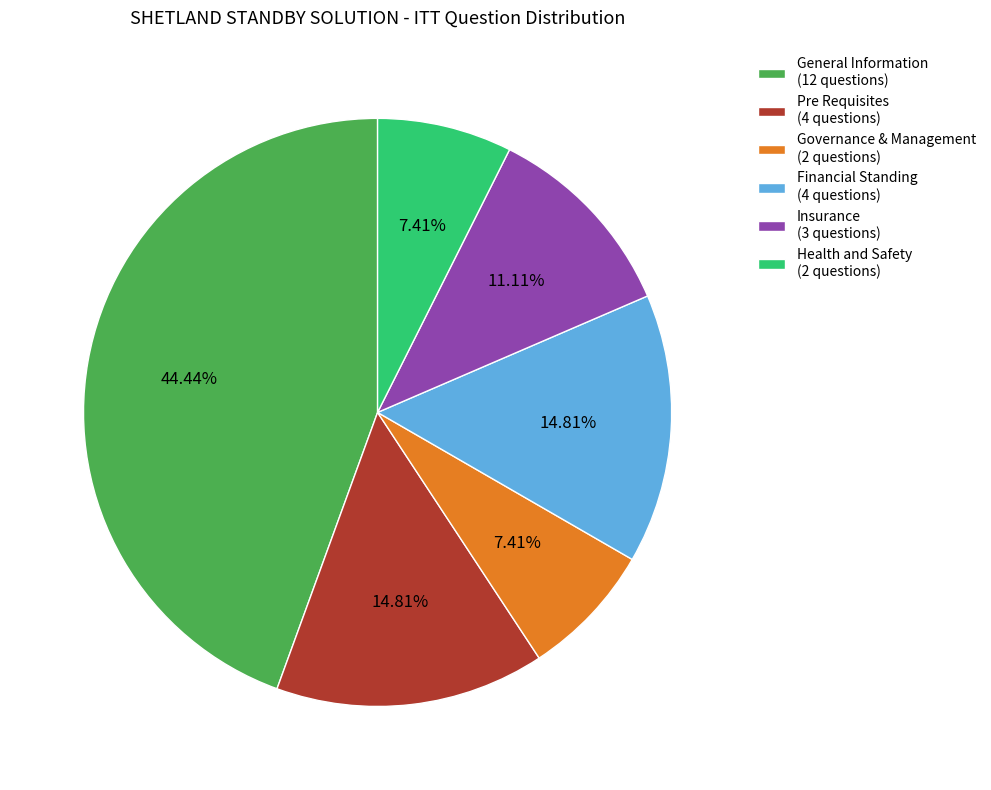

What is the largest slice in the pie chart?

General Information